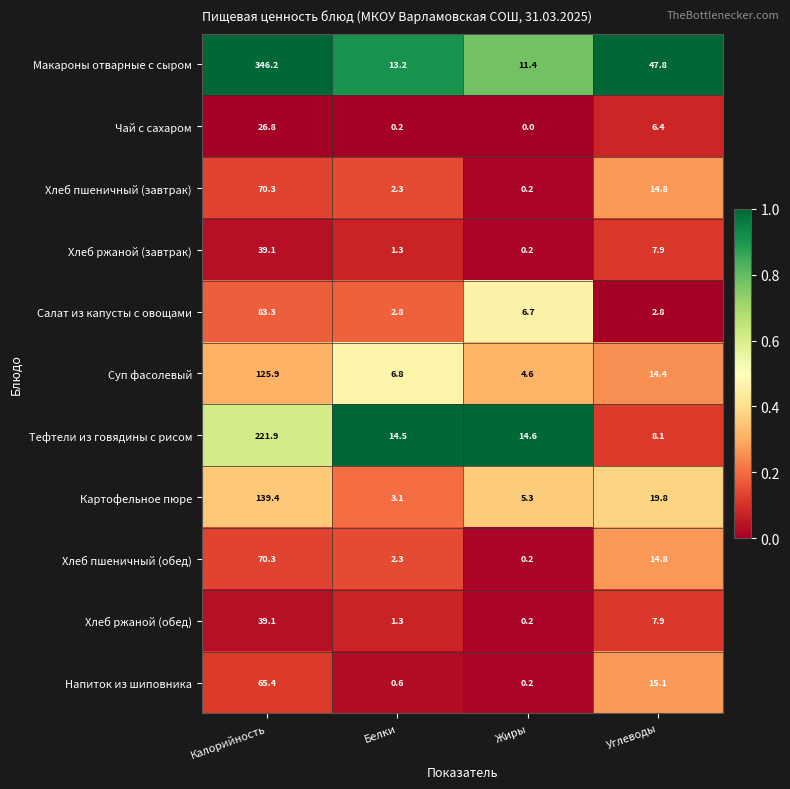

List the labels in order of Макароны отварные с сыром value, smallest first.

Жиры, Белки, Углеводы, Калорийность